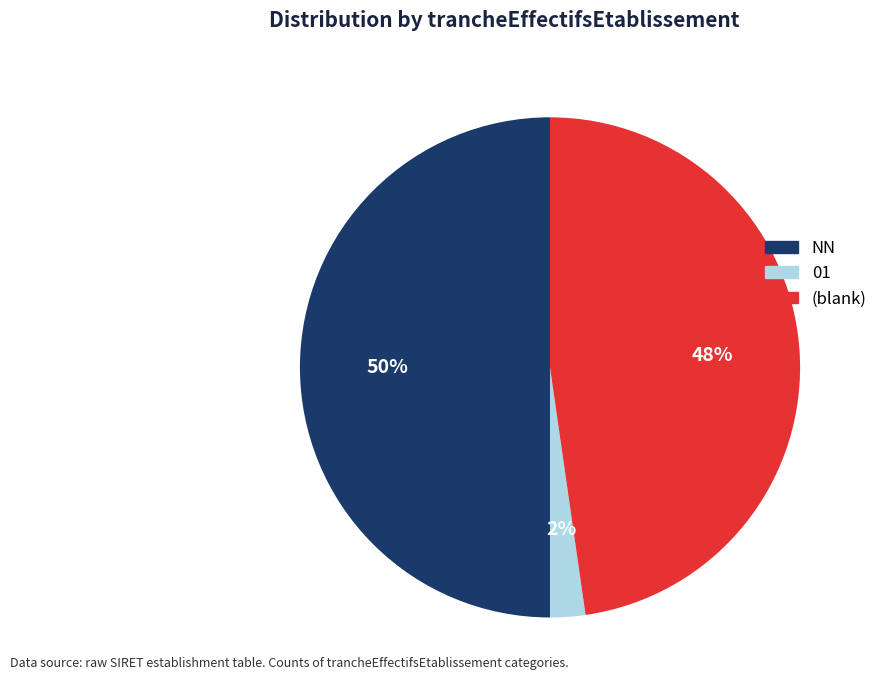

The NN slice represents 61% of the pie. True or false?

False